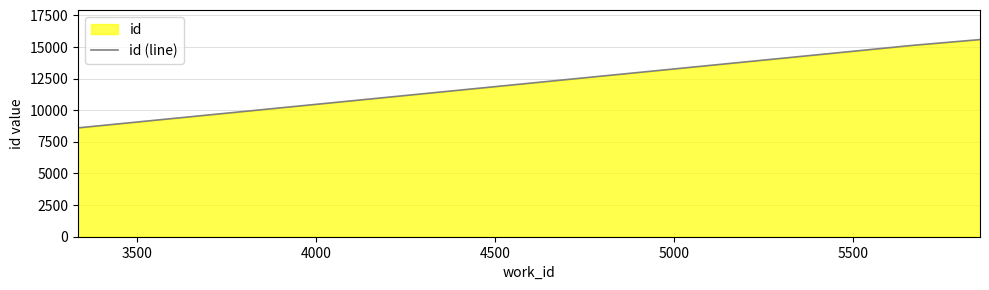

What is the difference between the maximum and minimum values?

6980